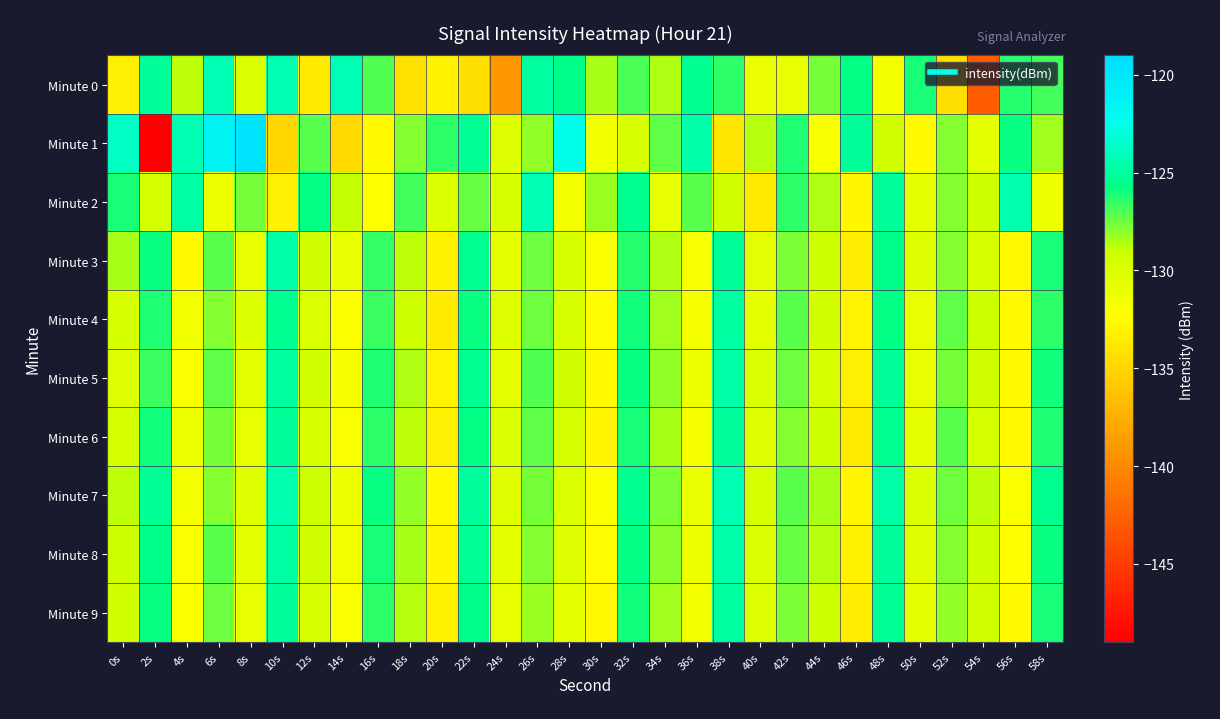

What is the spread (max minus min) of values at 22s?

9.5